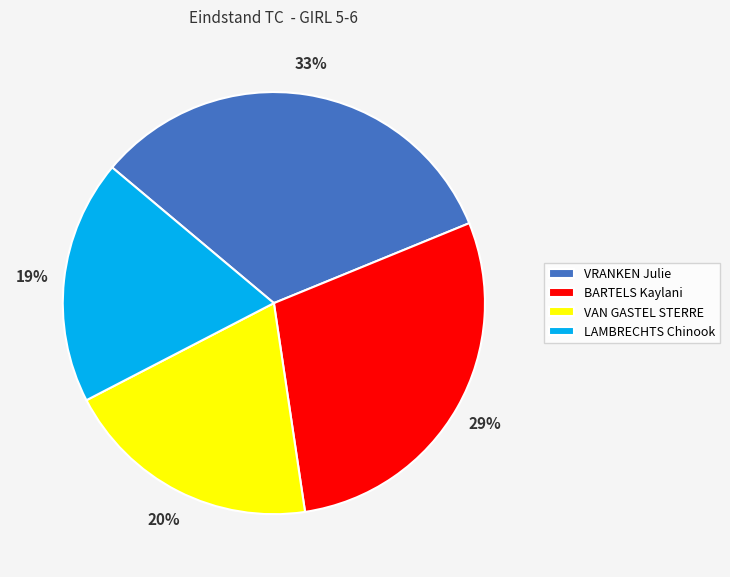

To the nearest percent, what is the combined percentage of VRANKEN Julie and LAMBRECHTS Chinook?

51%